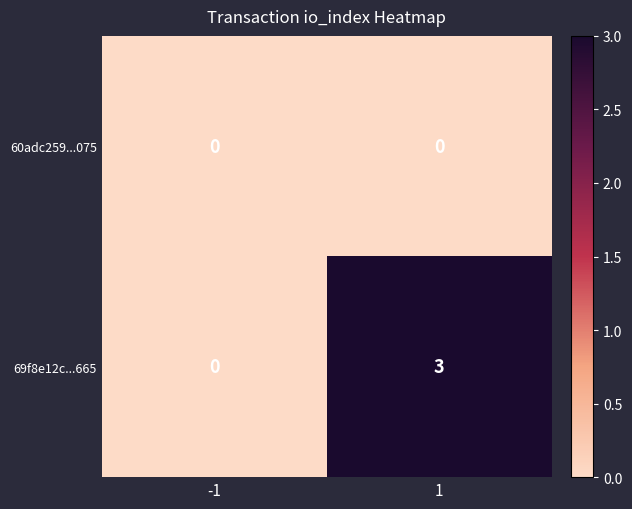

Which series has the largest total across all categories?

69f8e12c...665